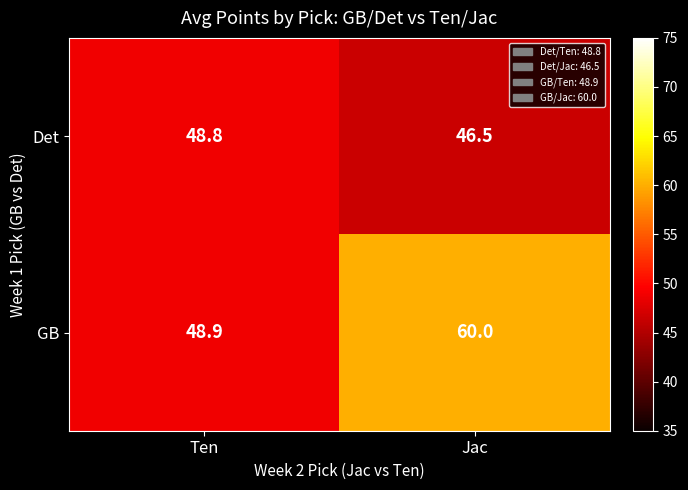

Reading left to right, list all the values displayed in this chart.

Det: 48.8	46.5
GB: 48.9	60.0